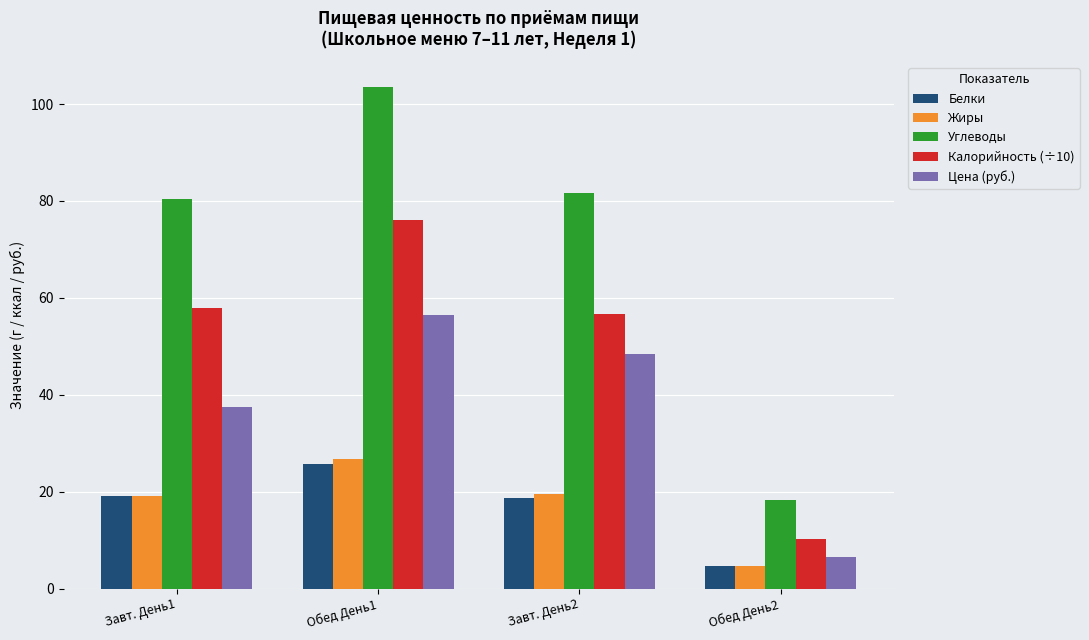

At how many categories does at least one series exceed 72?

3